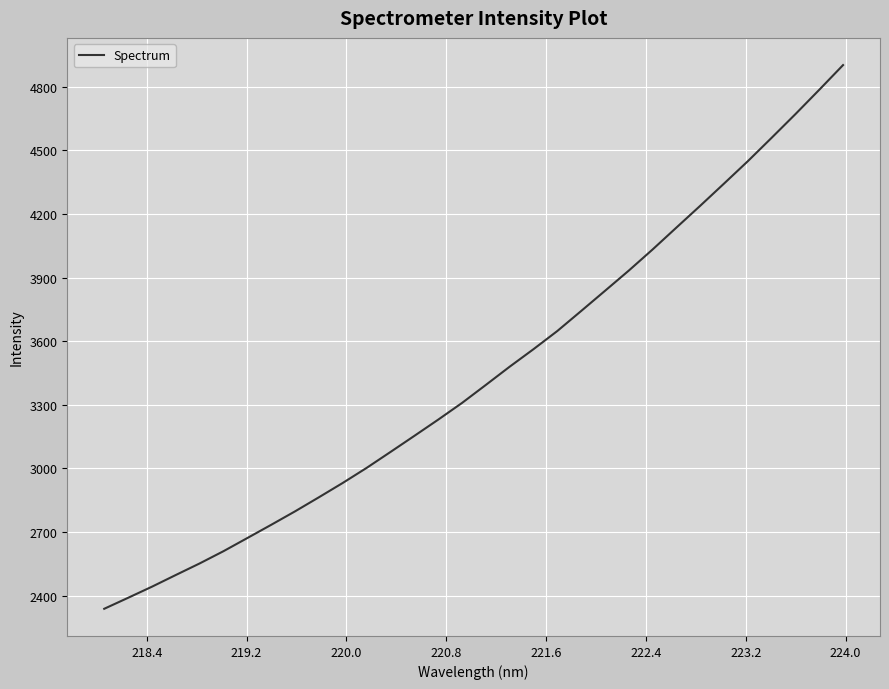

How many lines are shown in the chart?

1